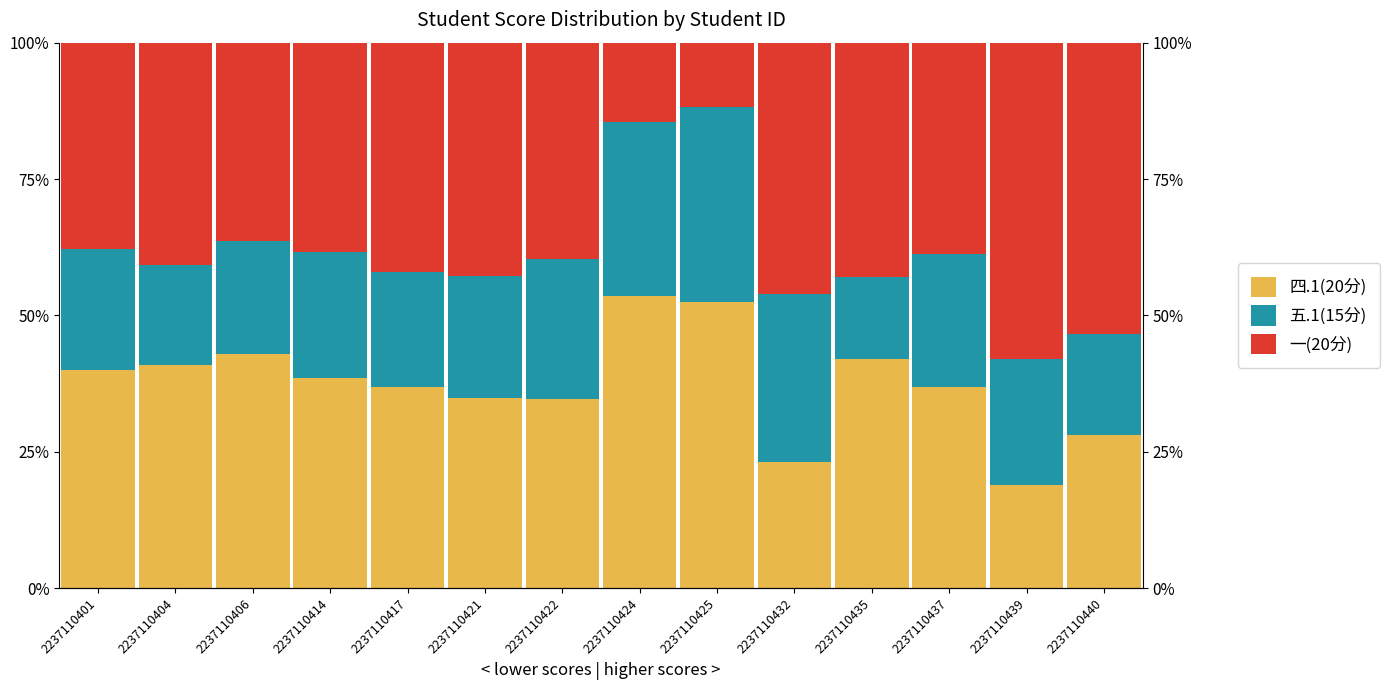

At which category does the chart reach its peak across all series?

2237110439